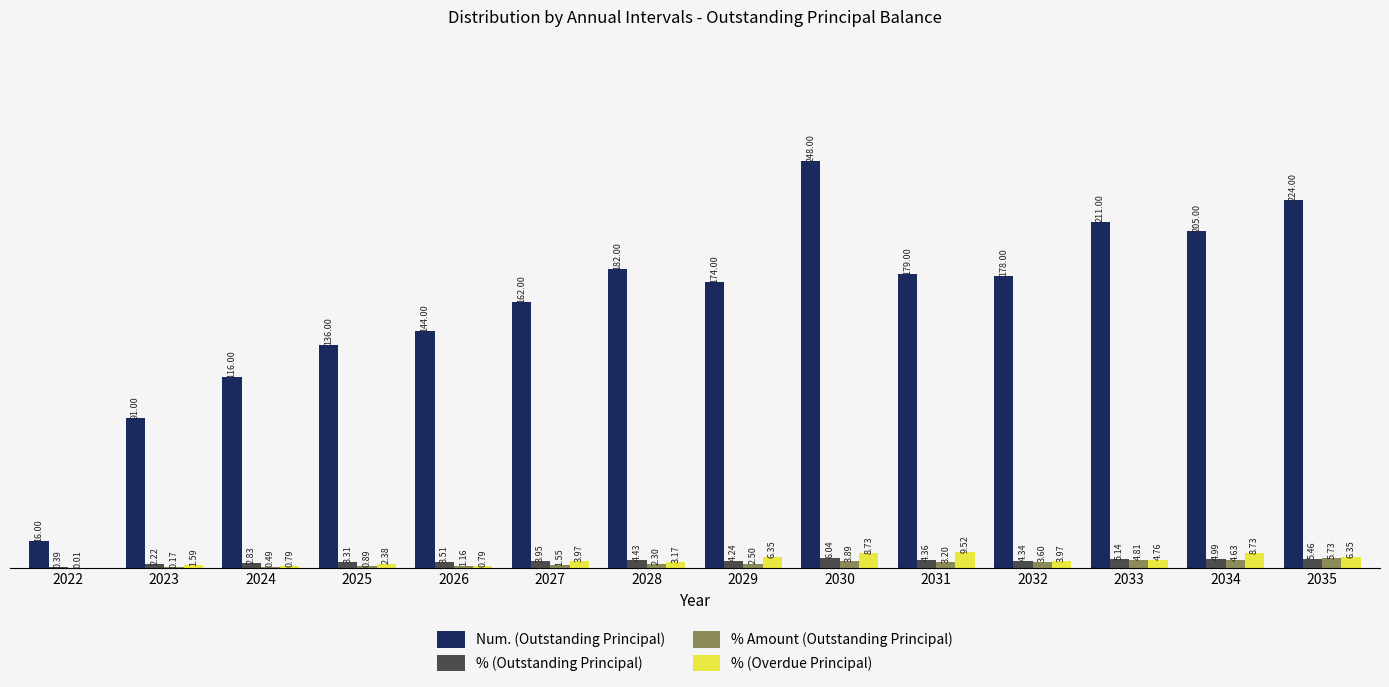

Between 2032 and 2035, which series saw the biggest shift?

Num. (Outstanding Principal)